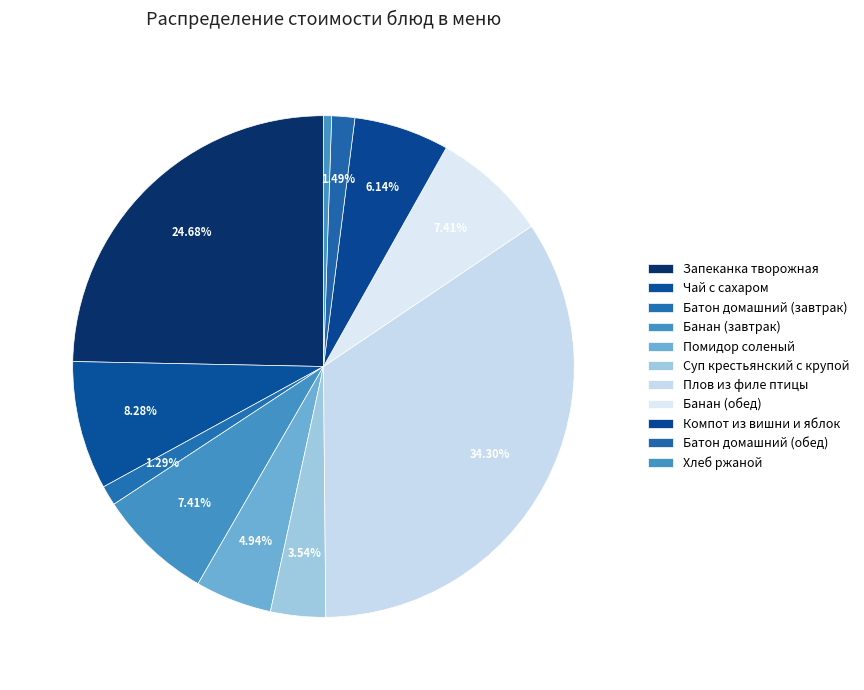

What percentage is the Чай с сахаром slice, to the nearest percent?

8%